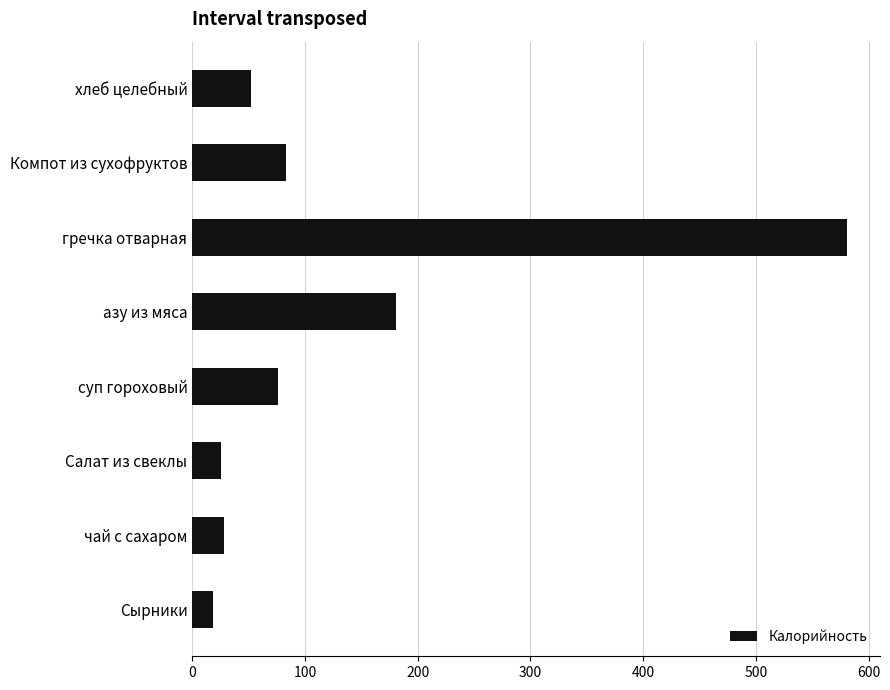

The chart shows a value of 917.9 at гречка отварная. True or false?

False